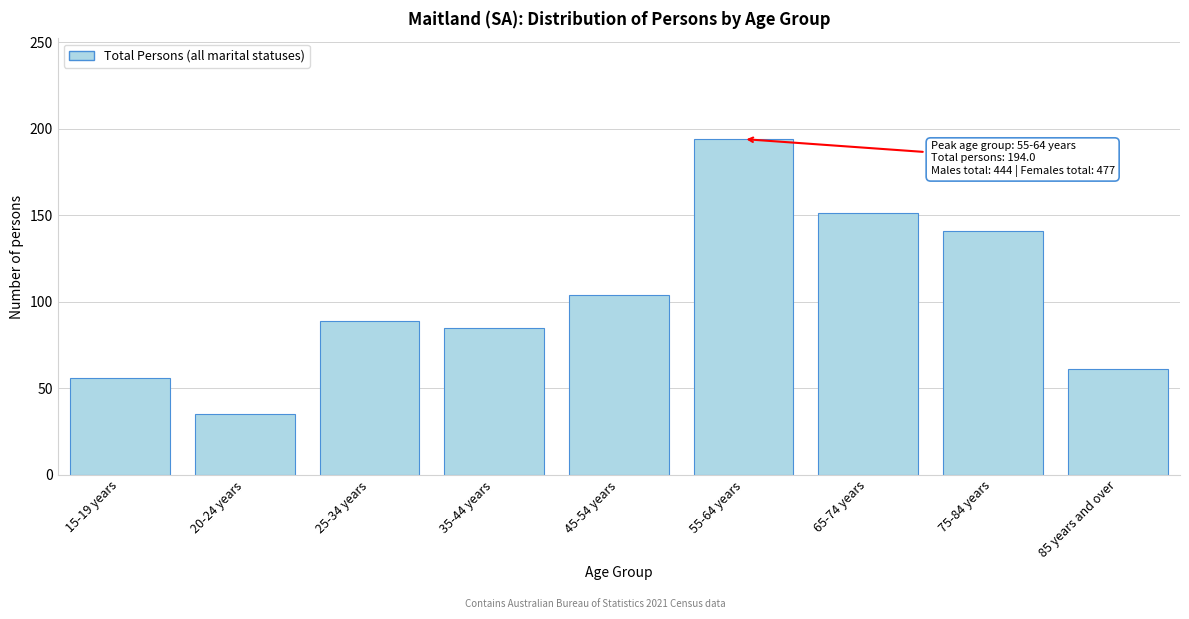

Reading left to right, transcribe all the data shown in this chart.

15-19 years=56	20-24 years=35	25-34 years=89	35-44 years=85	45-54 years=104	55-64 years=194	65-74 years=151	75-84 years=141	85 years and over=61